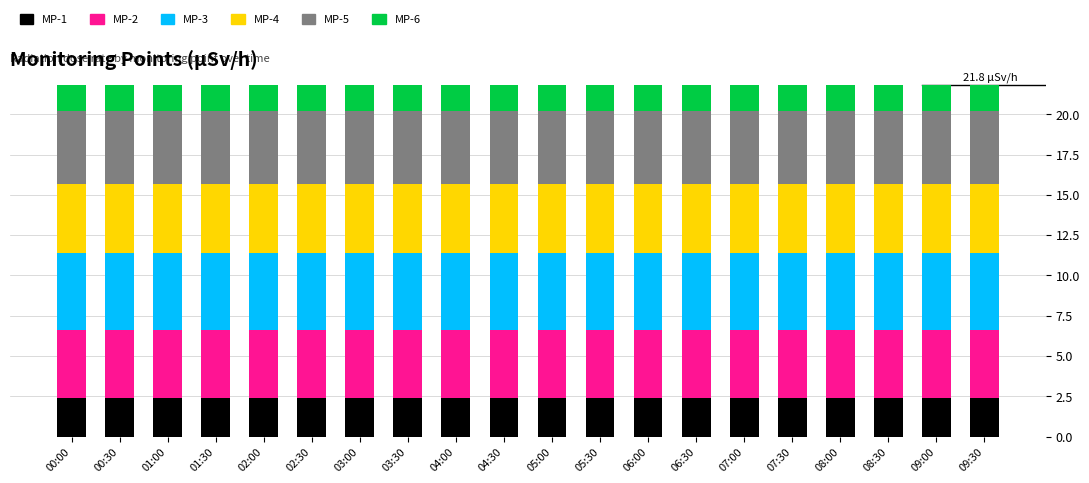

The value of MP-1 at 05:30 is 3.5. True or false?

False